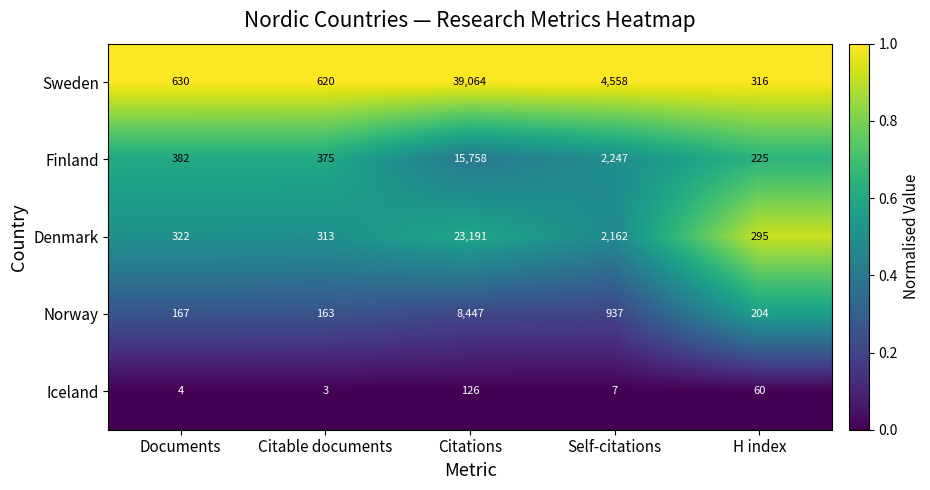

What is the total value across all series at Documents?

1505